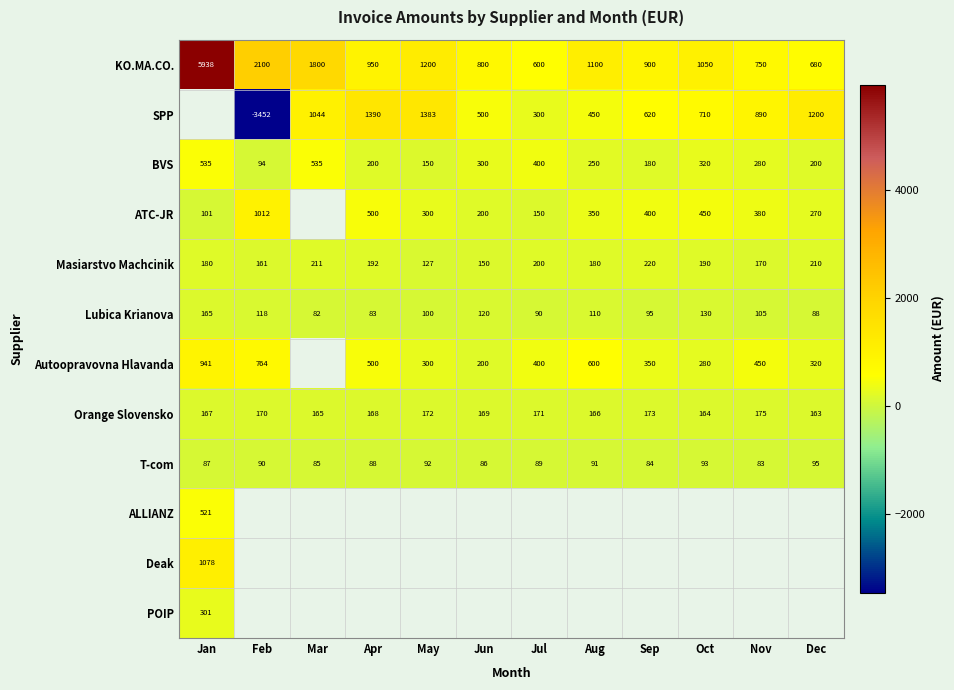

At which category is the sum across all series the highest?

Jan